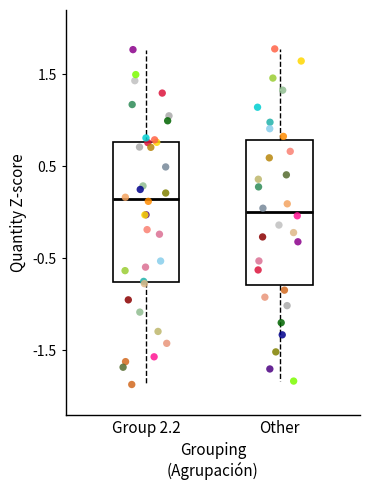

Where does the upper whisker of the box for Other end on the y-axis? The values are not printed on the chart, so give them approximately, as read against the axis.

1.8